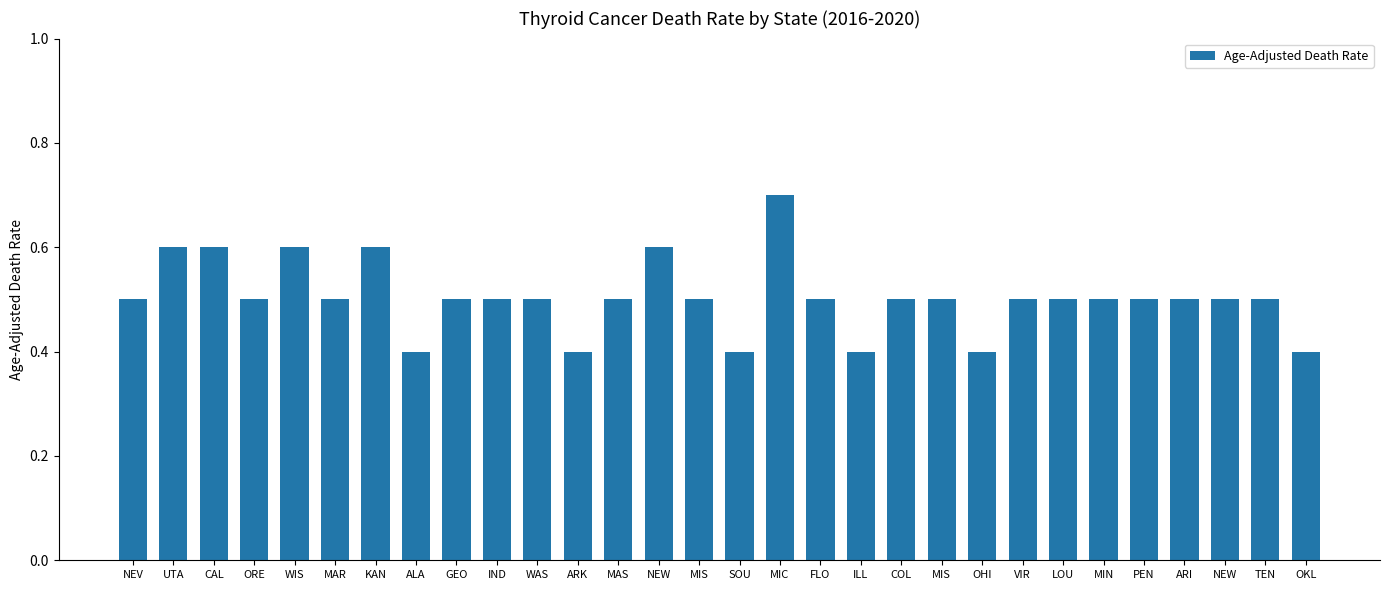

Are the bars horizontal?

No